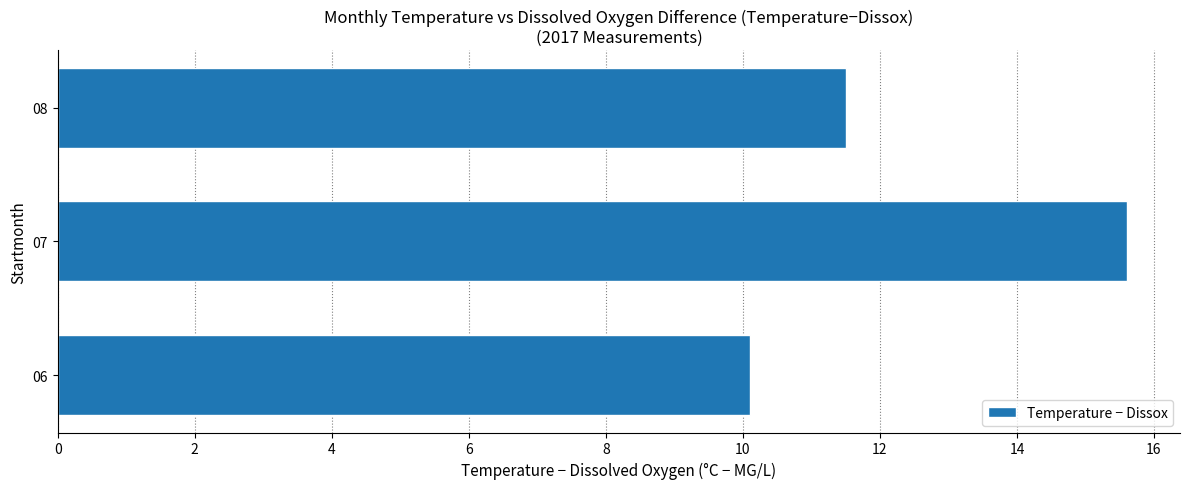

True or false: the data shows 27.1 at 07.

False